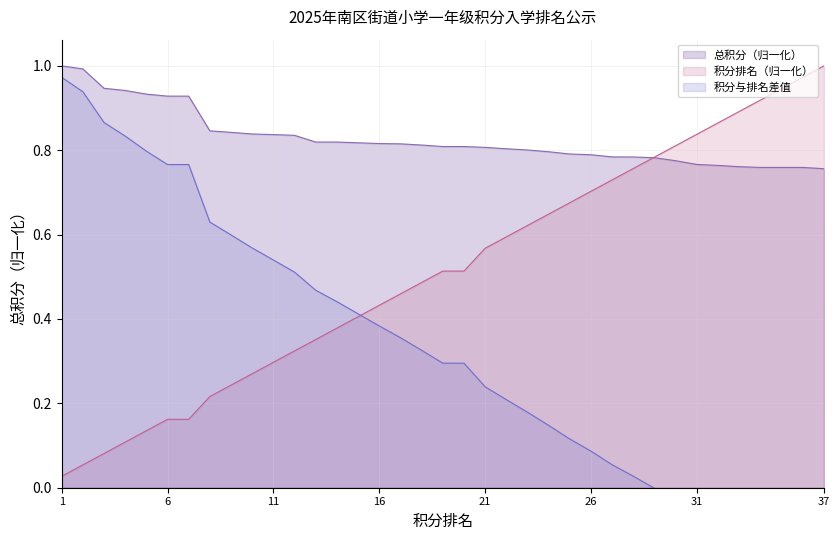

Reading right to left, extract all data points from this chart.

总积分趋势: 0.8	0.8	0.8	0.8	0.8	0.8	0.8	0.8	0.8	0.8	0.8	0.8	0.8	0.8	0.8	0.8	0.8	0.8	0.8	0.8	0.8	0.8	0.8	0.8	0.8	0.8	0.8	0.8	0.8	0.8	0.9	0.9	0.9	0.9	0.9	1.0	1.0
排名趋势: 1.0	1.0	0.9	0.9	0.9	0.9	0.8	0.8	0.8	0.8	0.7	0.7	0.7	0.6	0.6	0.6	0.6	0.5	0.5	0.5	0.5	0.4	0.4	0.4	0.4	0.3	0.3	0.3	0.2	0.2	0.2	0.2	0.1	0.1	0.1	0.1	0.0
差值趋势: -0.2	-0.2	-0.2	-0.2	-0.1	-0.1	-0.1	-0.0	-0.0	0.0	0.1	0.1	0.1	0.1	0.2	0.2	0.2	0.3	0.3	0.3	0.4	0.4	0.4	0.4	0.5	0.5	0.5	0.6	0.6	0.6	0.8	0.8	0.8	0.8	0.9	0.9	1.0